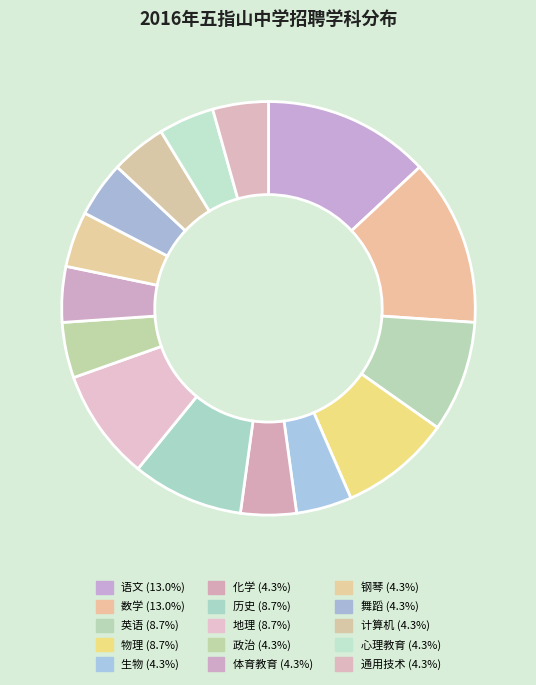

How many slices are in this pie chart?

15